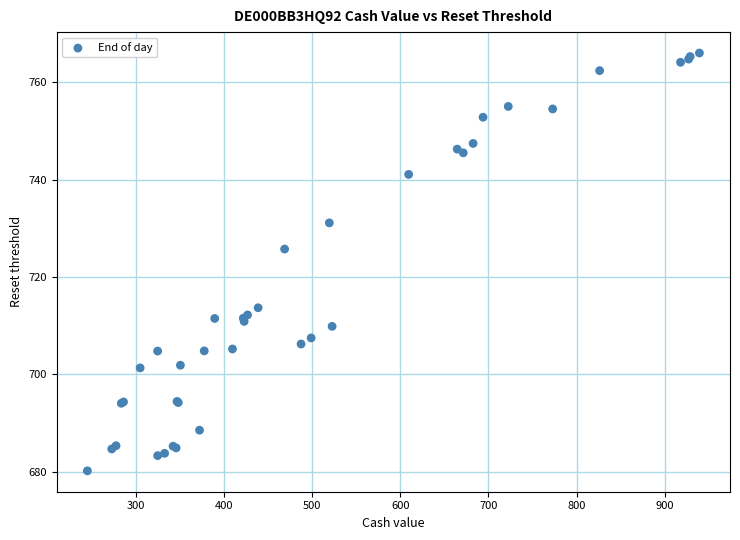

What Y value in the scatter plot is closest to 723?

725.7